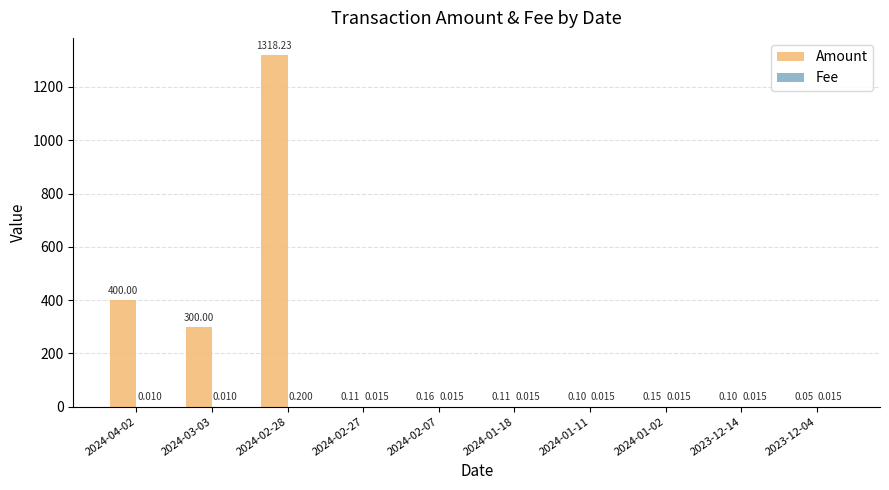

Reading right to left, what are all the values shown in this chart?

Amount: 2023-12-04=0.1	2023-12-14=0.1	2024-01-02=0.2	2024-01-11=0.1	2024-01-18=0.1	2024-02-07=0.2	2024-02-27=0.1	2024-02-28=1318.2	2024-03-03=300.0	2024-04-02=400.0
Fee: 2023-12-04=0.0	2023-12-14=0.0	2024-01-02=0.0	2024-01-11=0.0	2024-01-18=0.0	2024-02-07=0.0	2024-02-27=0.0	2024-02-28=0.2	2024-03-03=0.0	2024-04-02=0.0